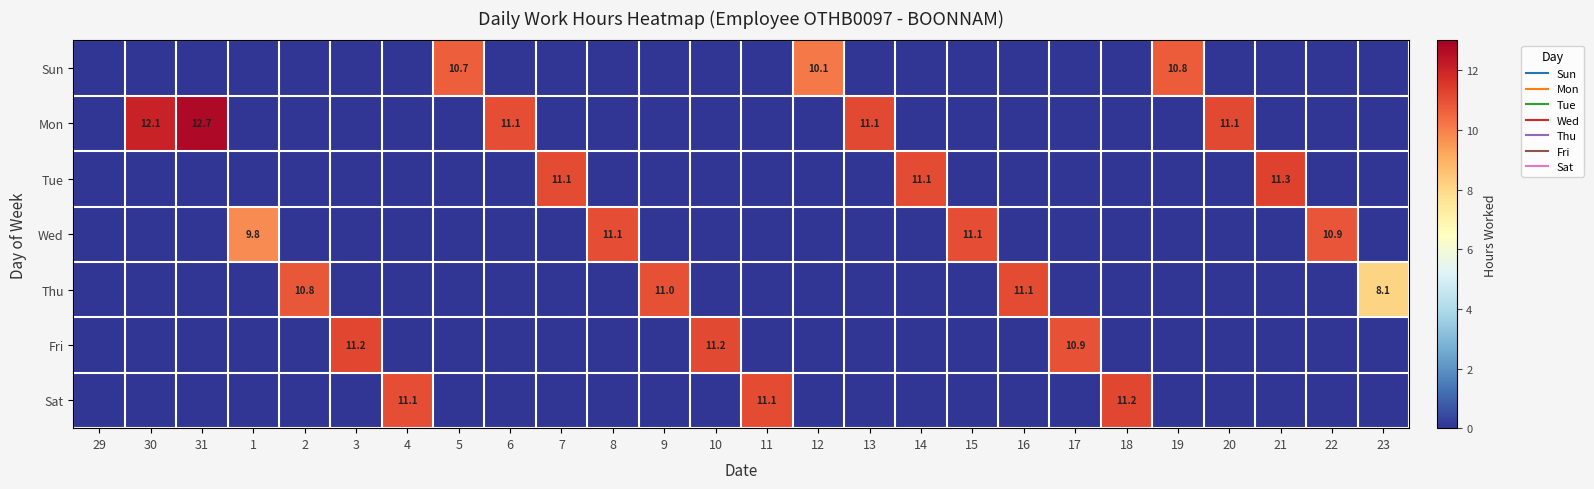

Which series has the largest total across all categories?

Mon